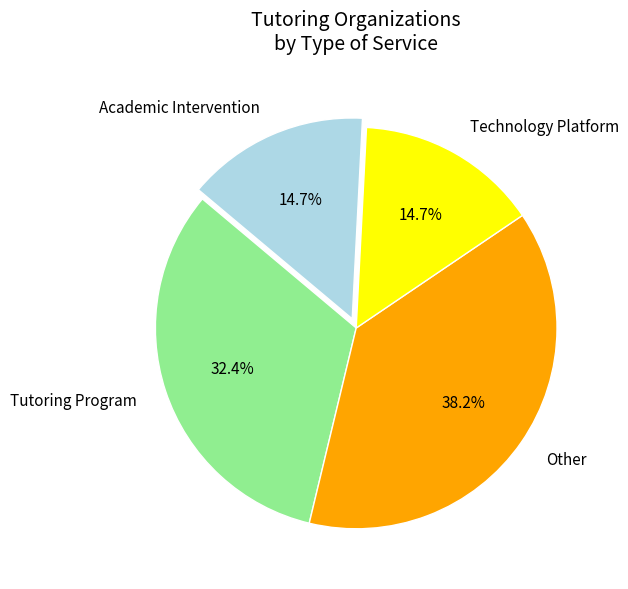

Approximately how many times larger is the value at Academic Intervention compared to Other?

0.4